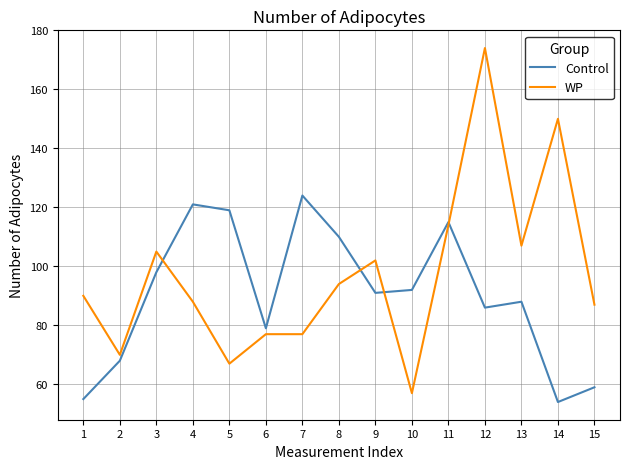

List the series in order of their peak value, lowest first.

Control, WP